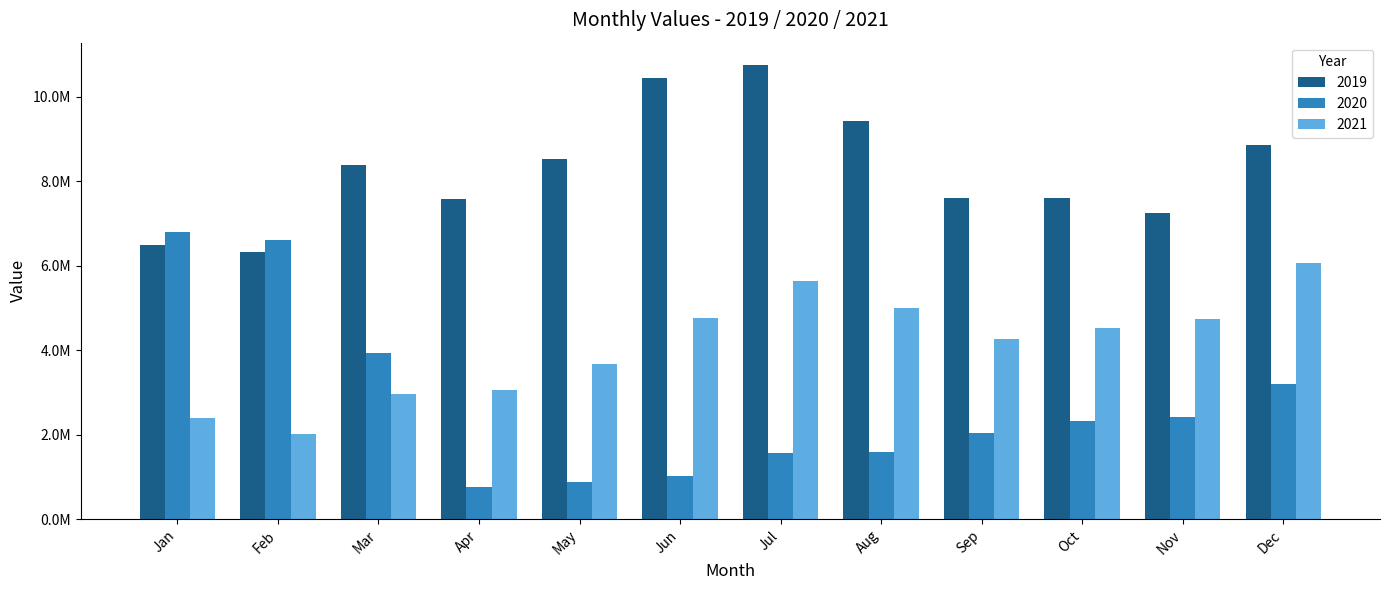

What is the sum of all 2019 values?

99270495.6